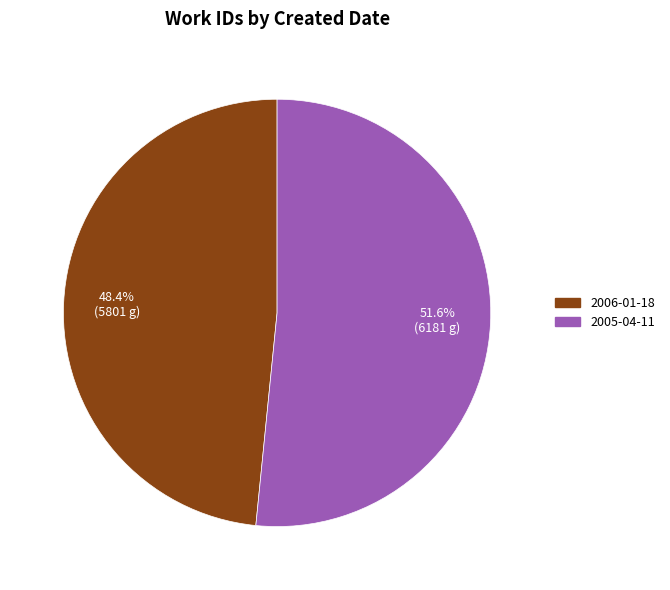

The 2005-04-11 slice represents 52% of the pie. True or false?

True